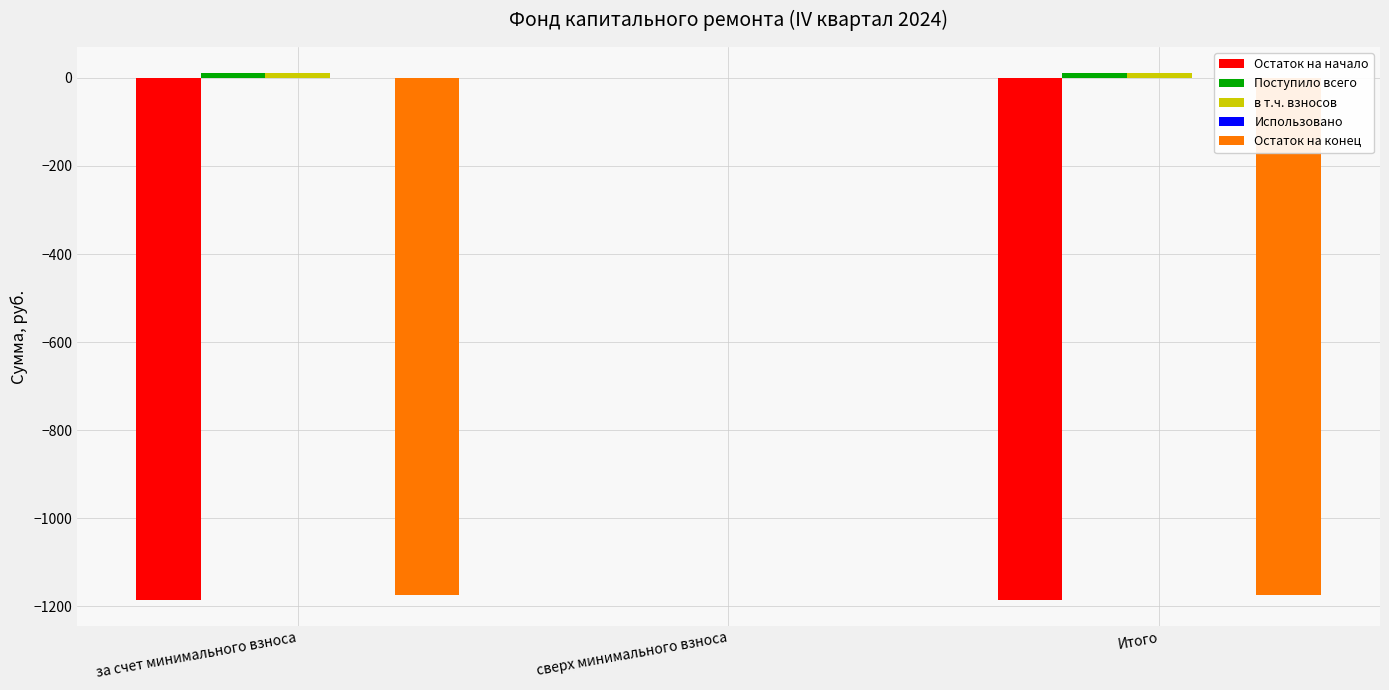

What is the sum of all Остаток на конец values?

-2349.7